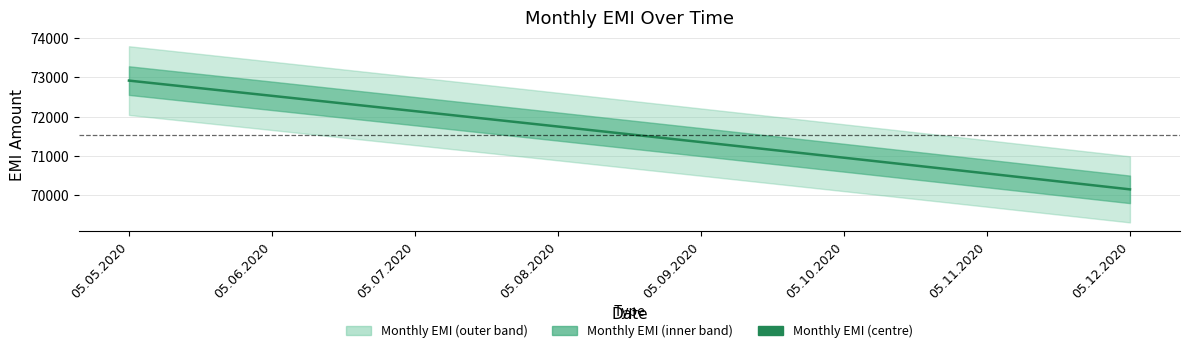

How many data points does each series have?

8